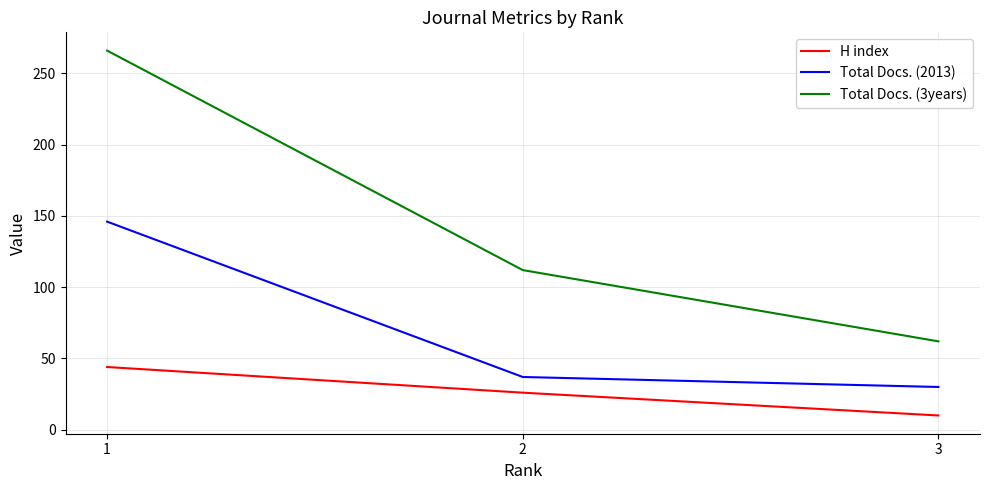

What is the difference between the maximum and minimum values in the Total Docs. (2013) series?

116